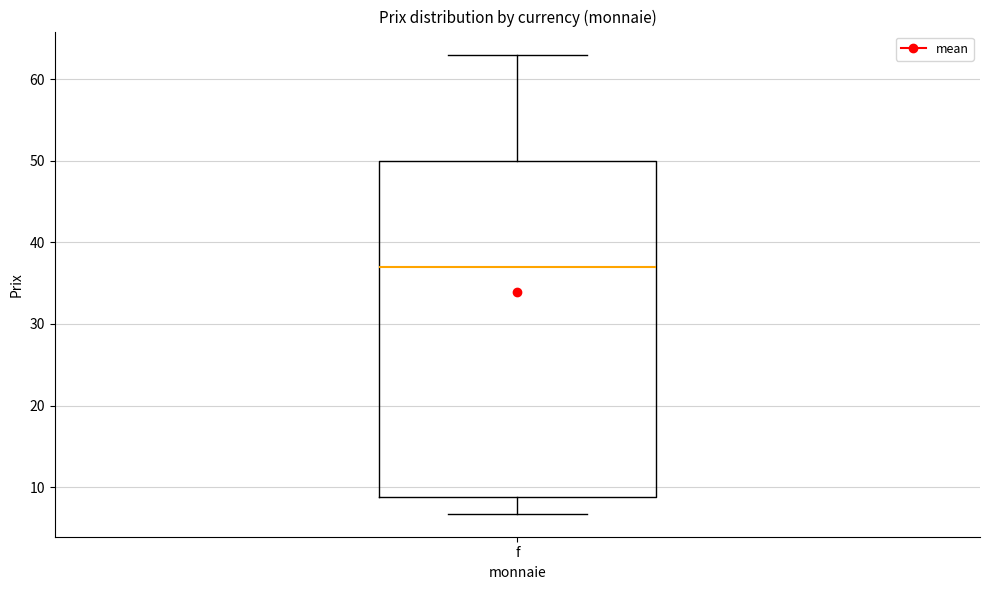

Read this box plot against the y-axis: the position of the median line, the range covered by the box, and the ends of both whiskers. The values are not printed on the chart, so give them approximately, as read against the axis.

median 37, box 9 to 50, whiskers 7 to 63